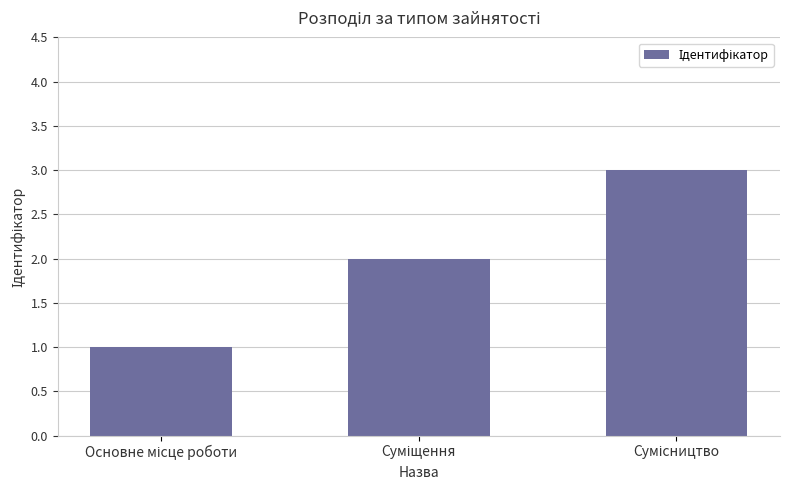

What is the maximum value shown in the chart?

3